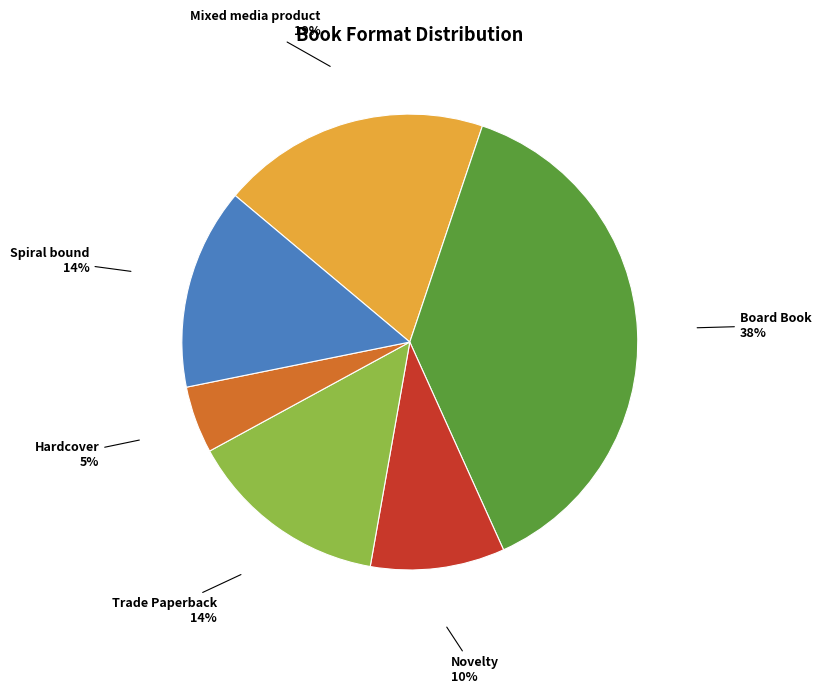

To the nearest percent, what percentage of the pie is Mixed media product?

19%